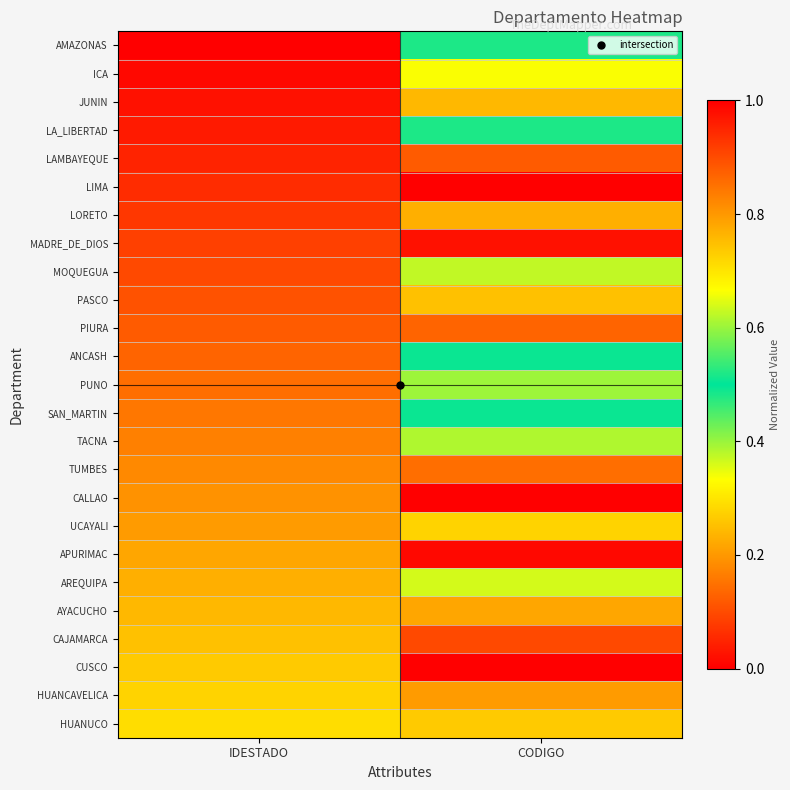

Rank the series by their maximum value, from lowest to highest.

LIMA, CALLAO, AMAZONAS, SAN_MARTIN, ANCASH, LA_LIBERTAD, PUNO, TACNA, MOQUEGUA, AREQUIPA, ICA, UCAYALI, HUANUCO, PASCO, JUNIN, LORETO, AYACUCHO, HUANCAVELICA, TUMBES, PIURA, LAMBAYEQUE, CAJAMARCA, MADRE_DE_DIOS, APURIMAC, CUSCO